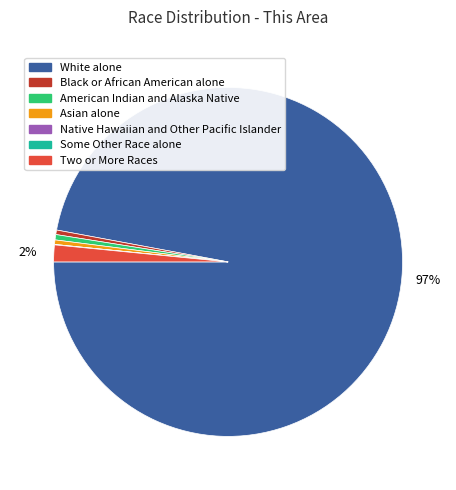

True or false: Two or More Races accounts for 2% of the total.

True